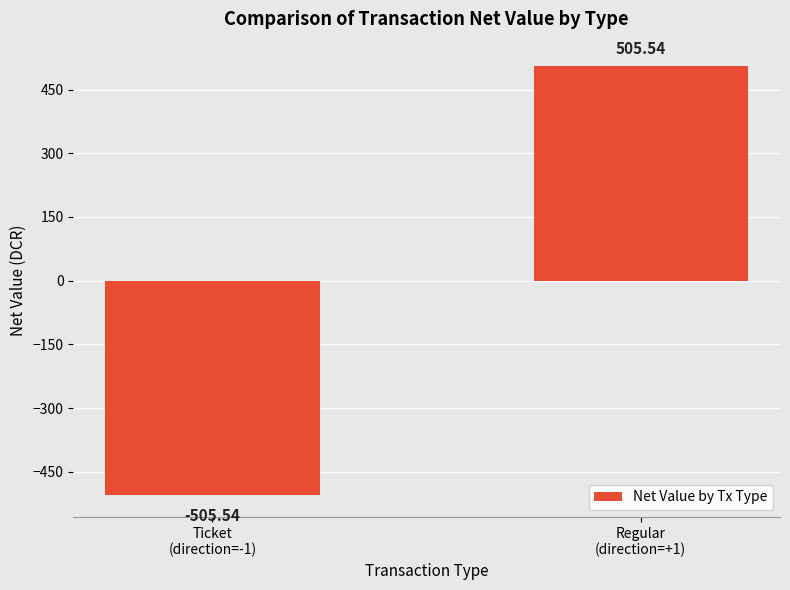

How many distinct data groups are displayed?

1